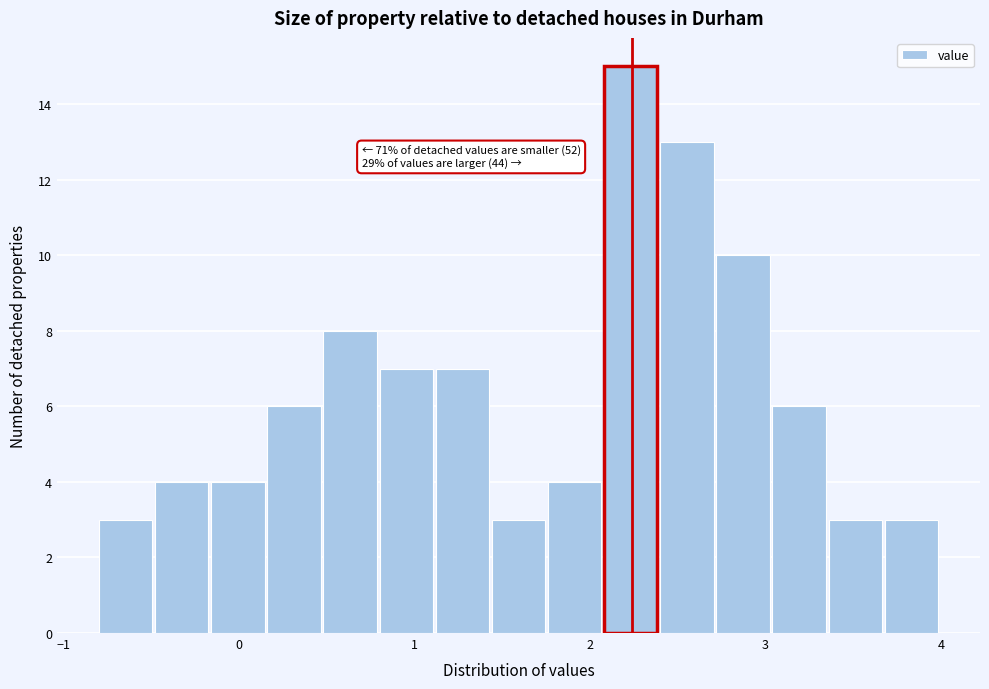

Around what value on the x-axis is the tallest bar? Give the approximate position of its centre, as read against the axis.

2.2